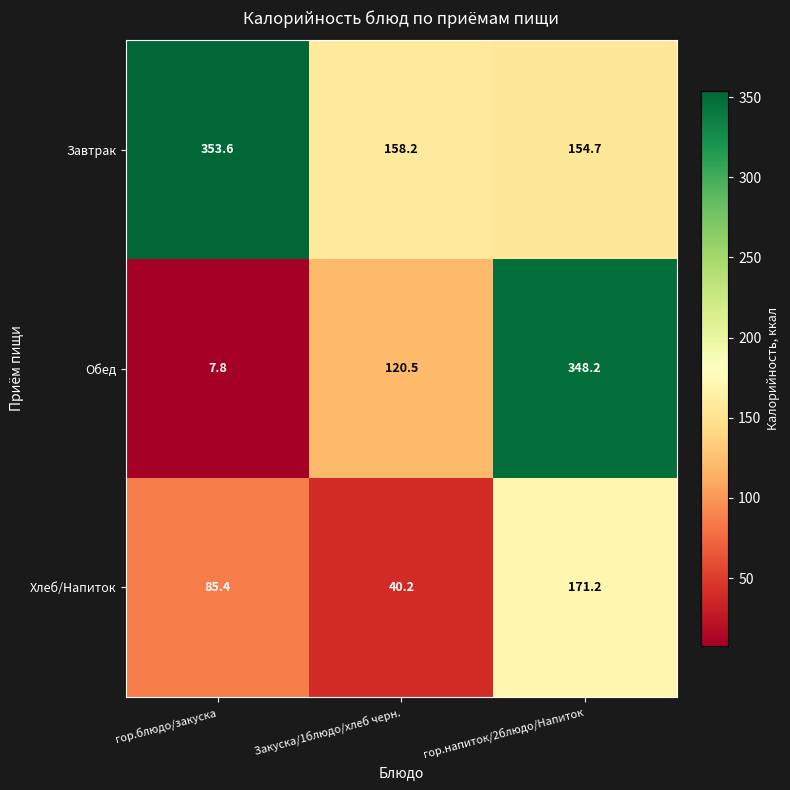

At how many categories does at least one series exceed 96?

3